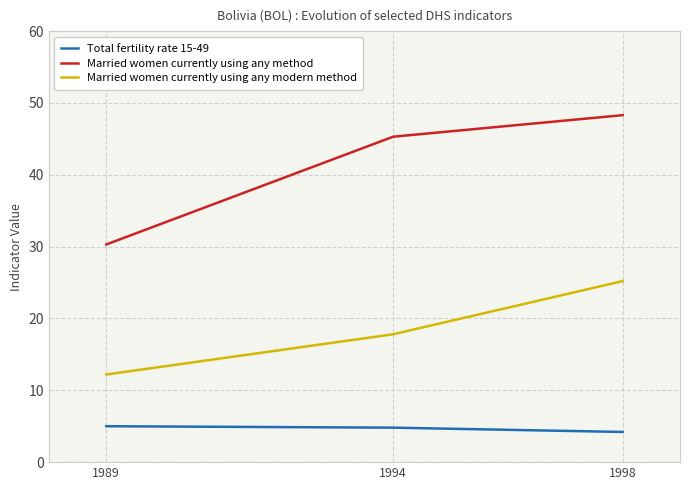

The value of Married women currently using any method at 1998 is 79.5. True or false?

False